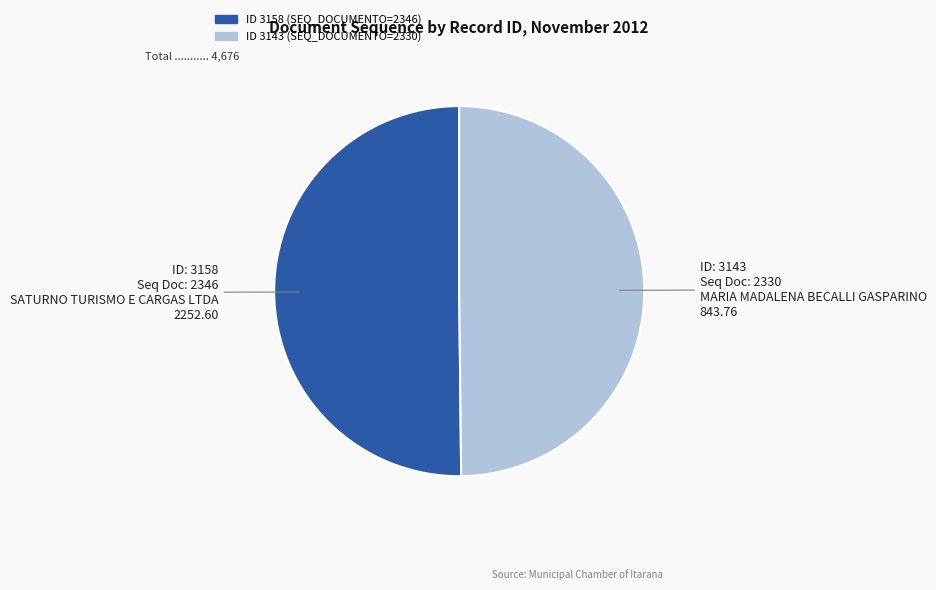

Which category has the smallest portion of the pie?

3143